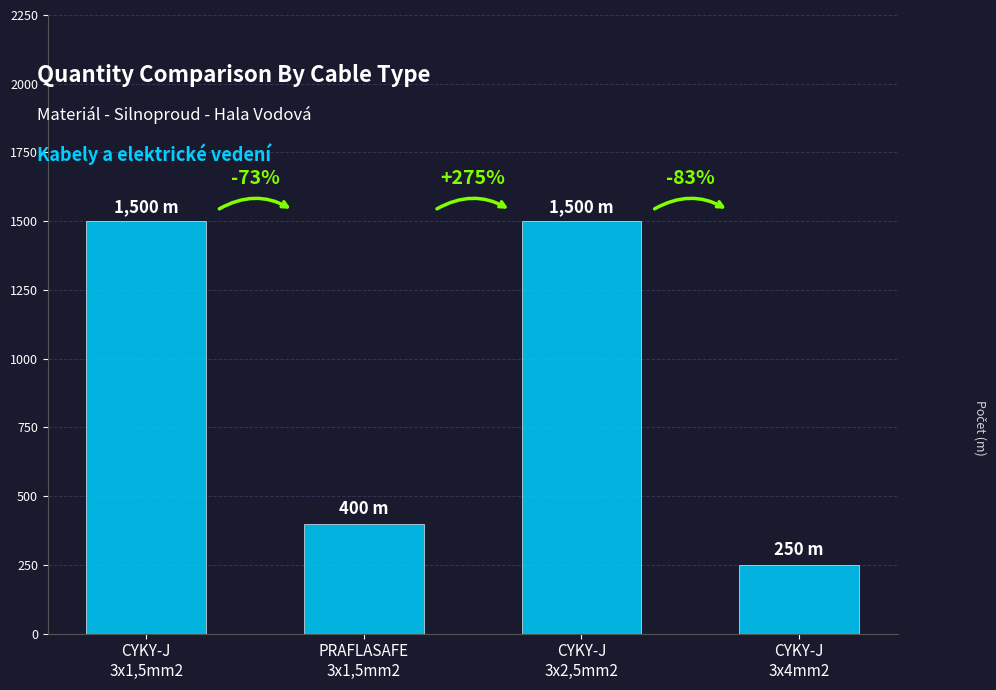

List the labels in order of value, largest first.

CYKY-J
3x1,5mm2, CYKY-J
3x2,5mm2, PRAFLASAFE
3x1,5mm2, CYKY-J
3x4mm2